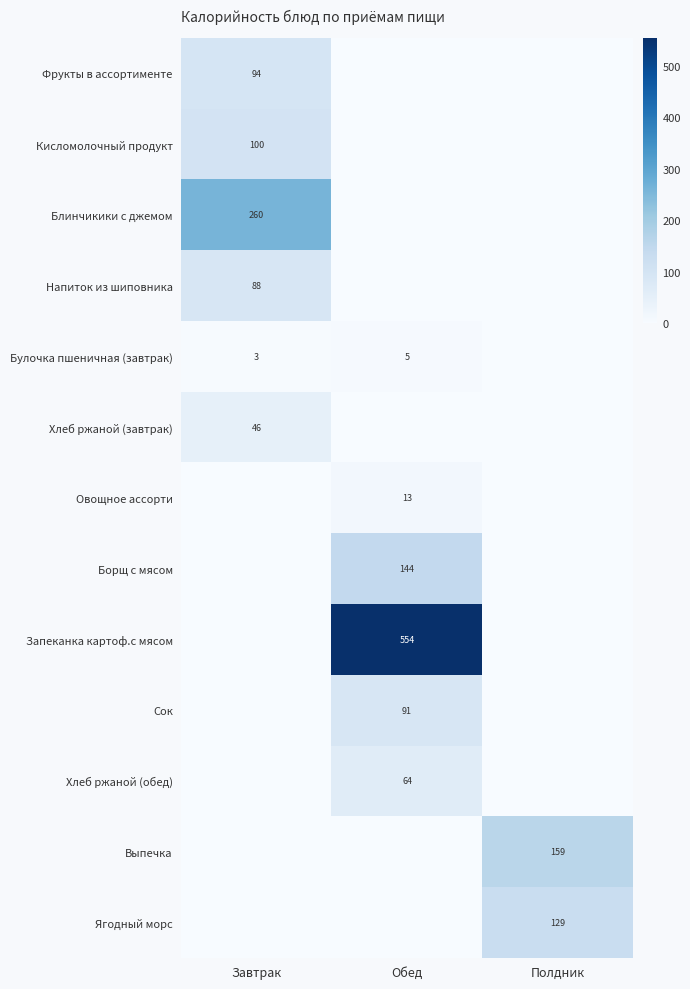

Is it true that Булочка пшеничная (завтрак) equals 7 at Обед?

False